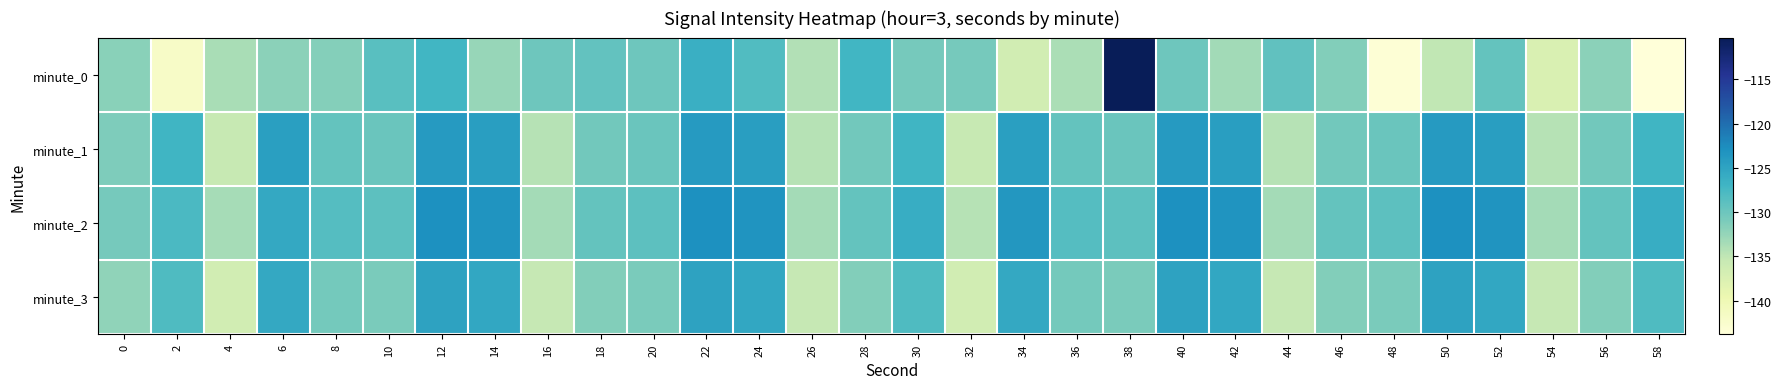

Which series has the widest spread of values?

minute_0